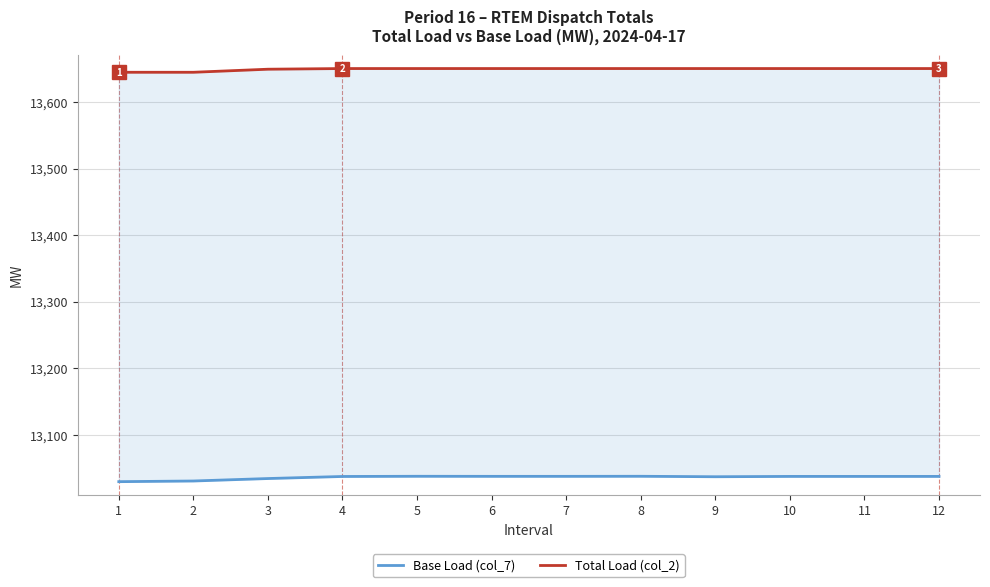

At which category is the sum across all series the highest?

5